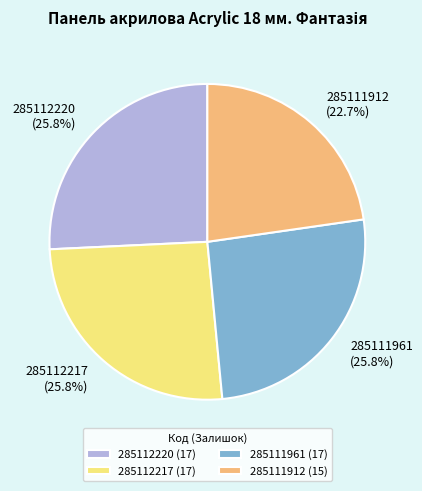

To the nearest percent, what is the average slice percentage?

25%